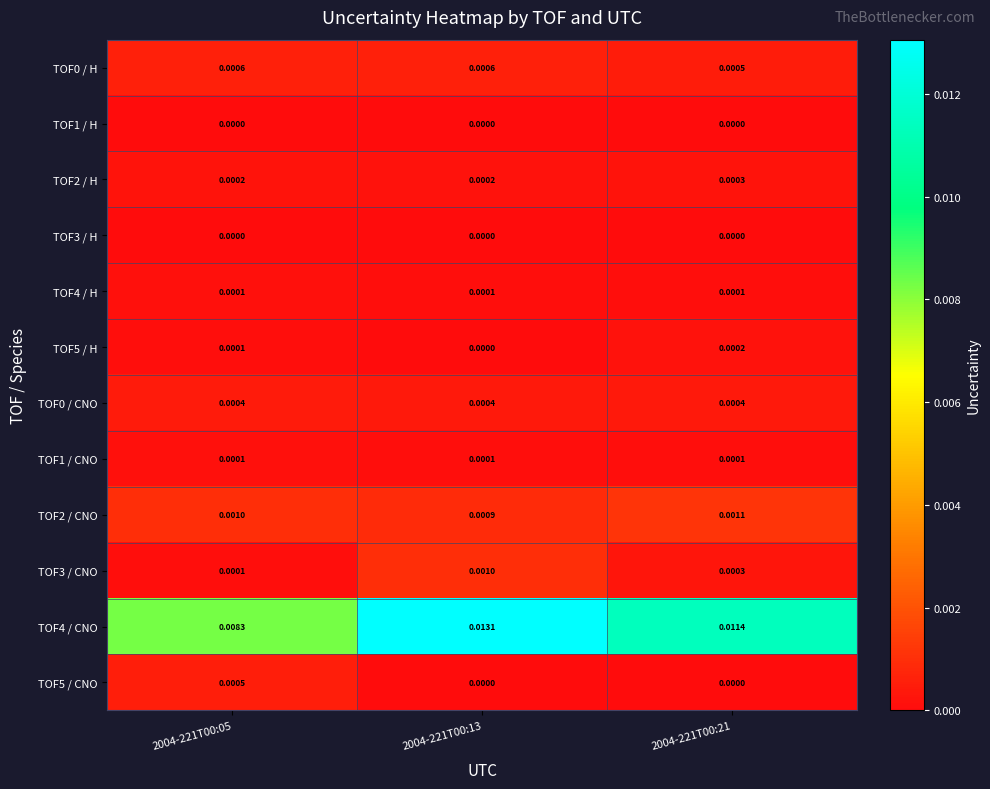

Is the value of TOF5 / H at 2004-221T00:21 greater than the value of TOF3 / H at 2004-221T00:05?

Yes